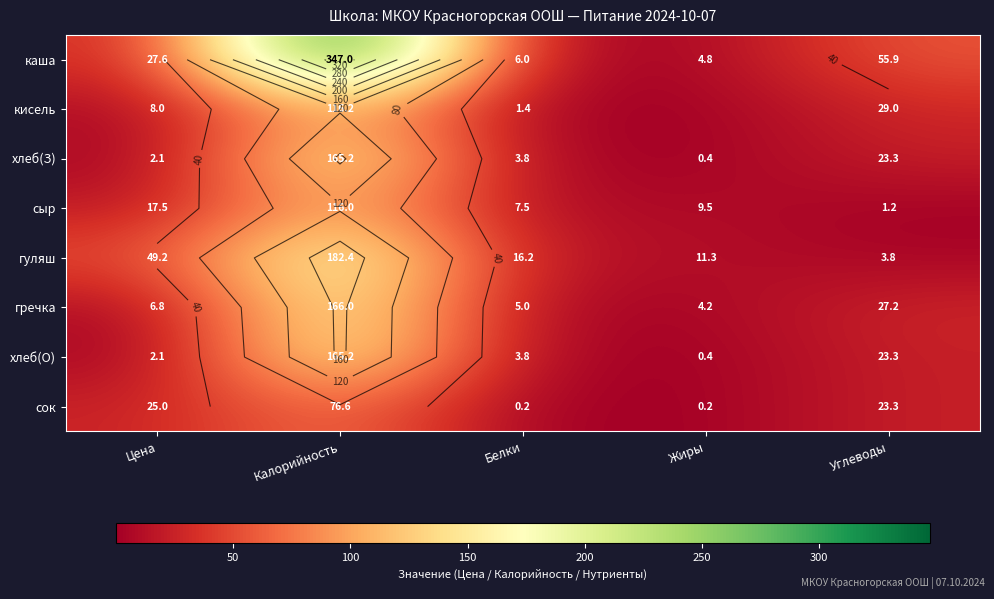

Between Калорийность and Углеводы, which is larger?

Калорийность